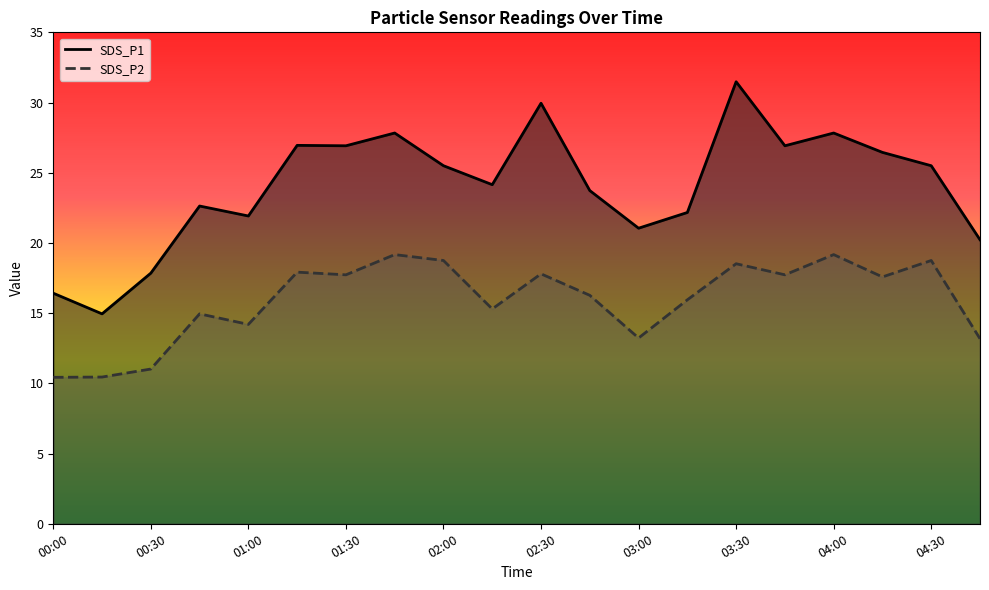

What is the difference between the maximum and minimum values in the SDS_P1 series?

16.5